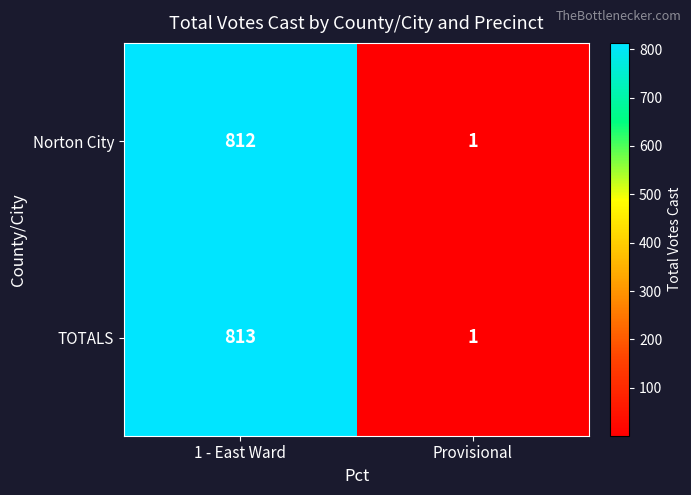

List the series in order of their peak value, highest first.

TOTALS, Norton City